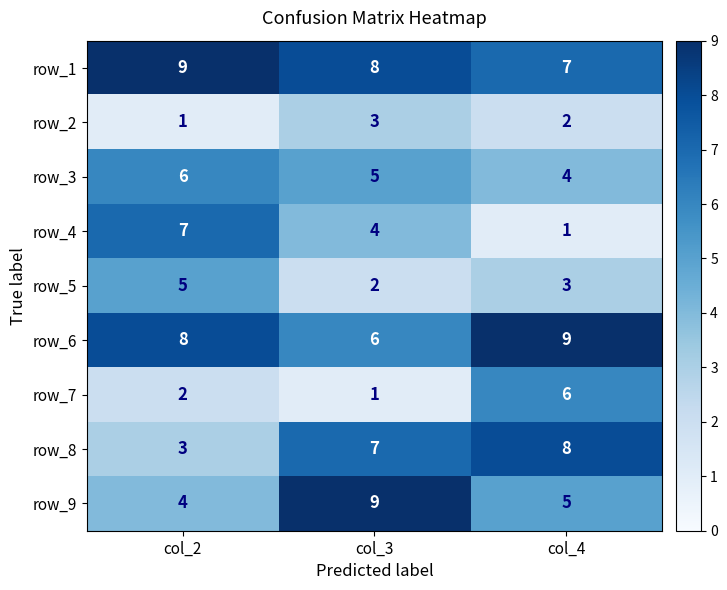

What is the difference between the maximum and minimum values in the row_8 series?

5